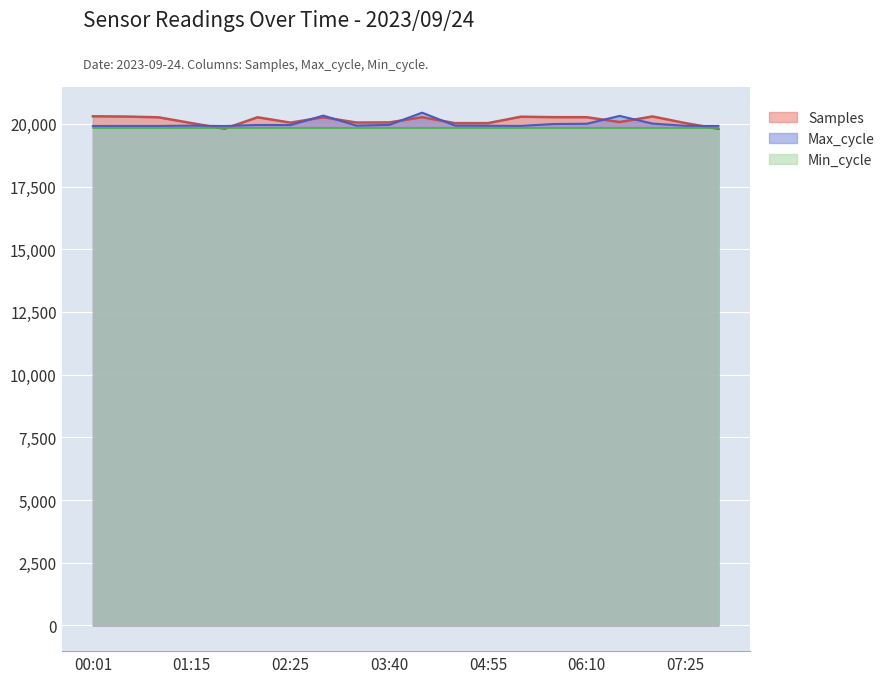

What value does the Max_cycle series have at 05:45?

19993.0